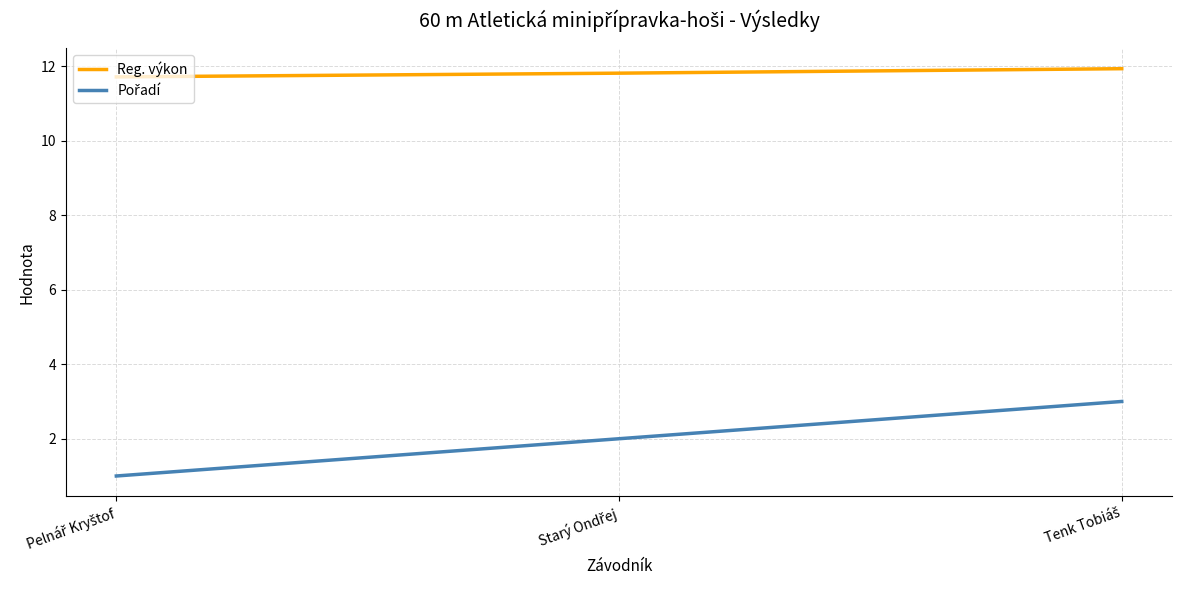

What is the smallest value displayed?

1.0